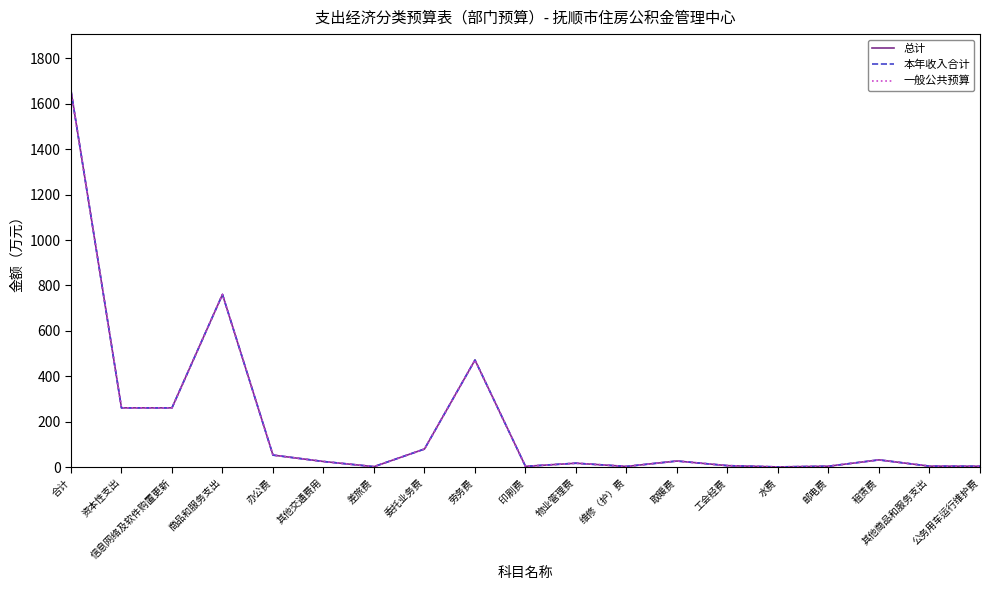

Read the 总计 value at 劳务费.

471.5